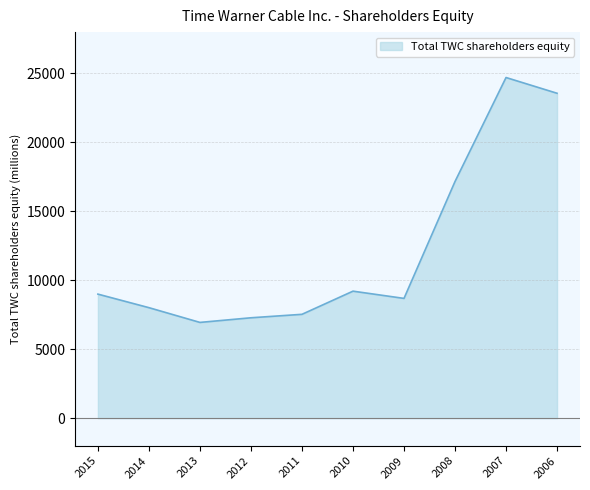

What is the difference between the maximum and minimum values?

17763